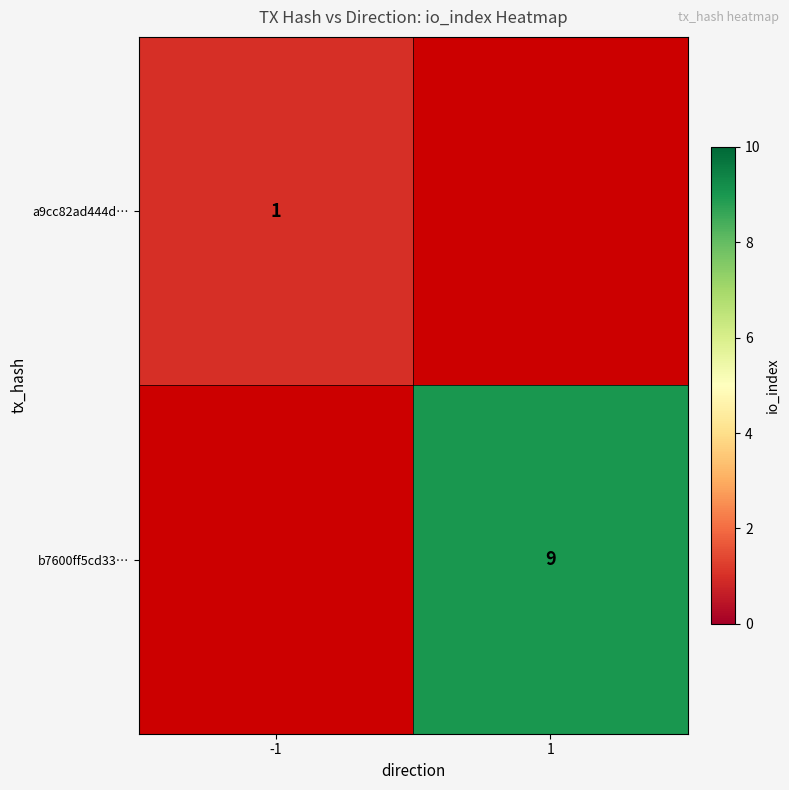

The b7600ff5cd33… series shows 9 at 1. True or false?

True